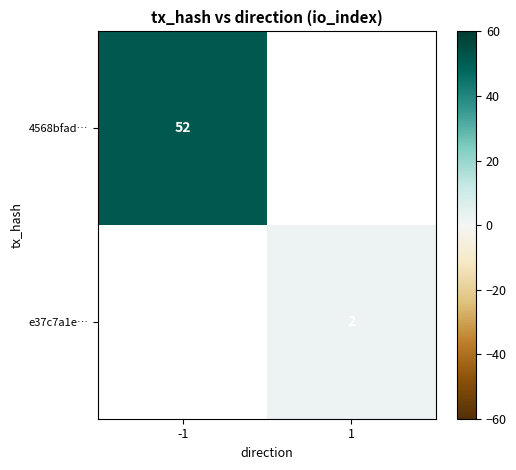

True or false: 4568bfad… has a value of 92 at -1.

False